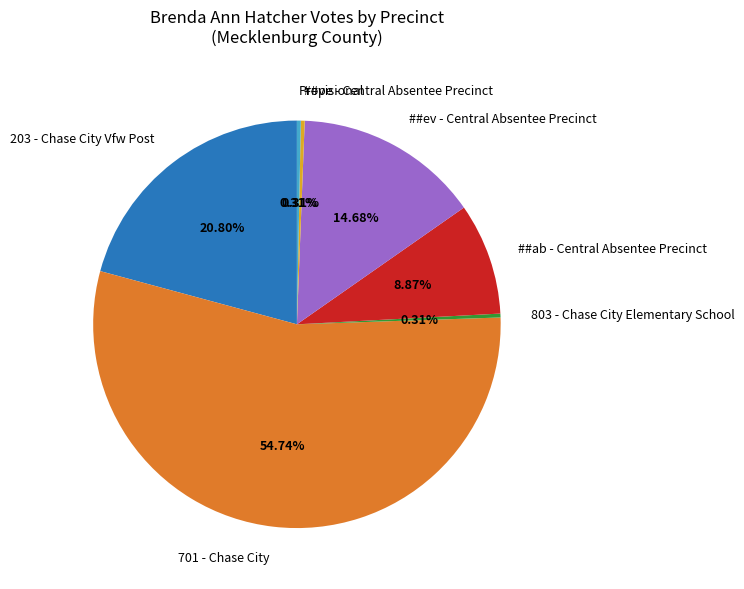

The ##ab - Central Absentee Precinct slice represents 1% of the pie. True or false?

False